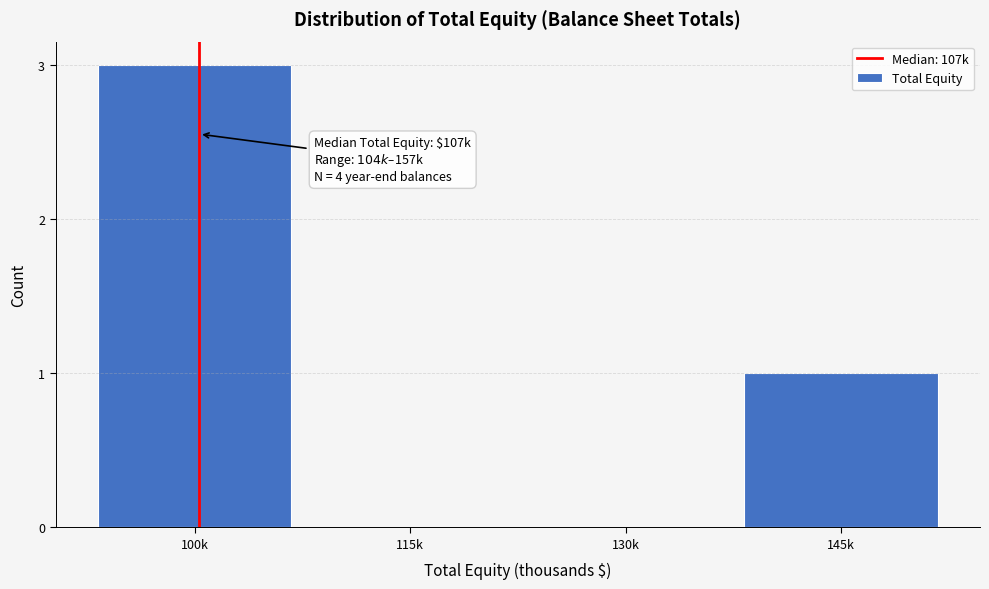

Reading left to right, what are all the values shown in this chart?

100k=3	115k=0	130k=0	145k=1